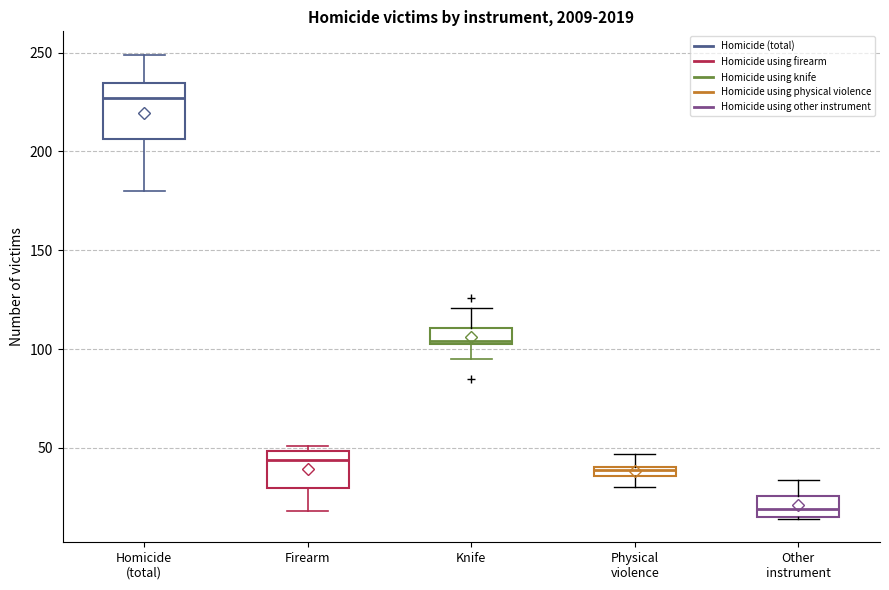

Which box has the lowest median line?

Other instrument